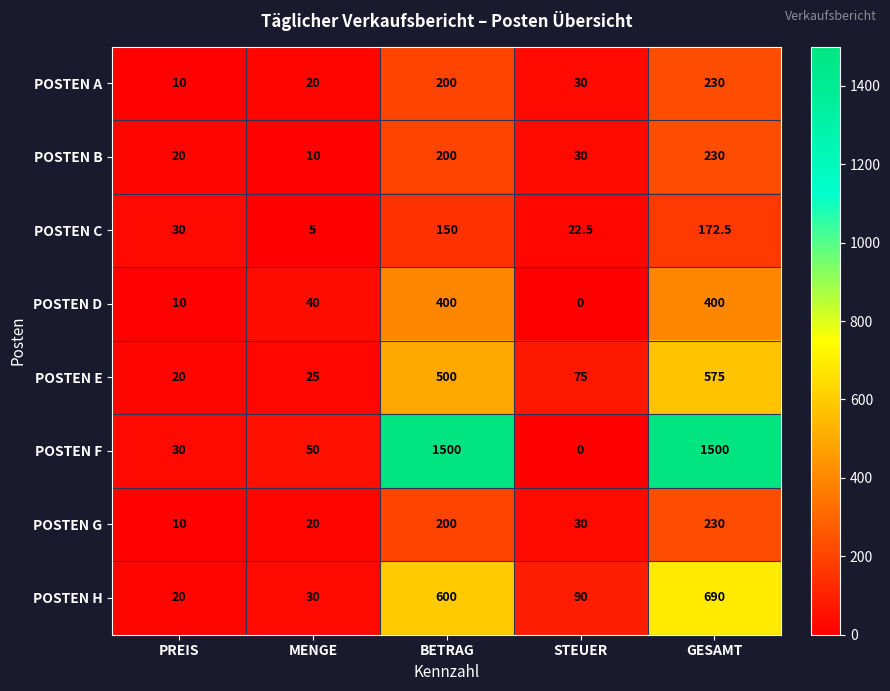

What is the average value of the POSTEN E series?

239.0